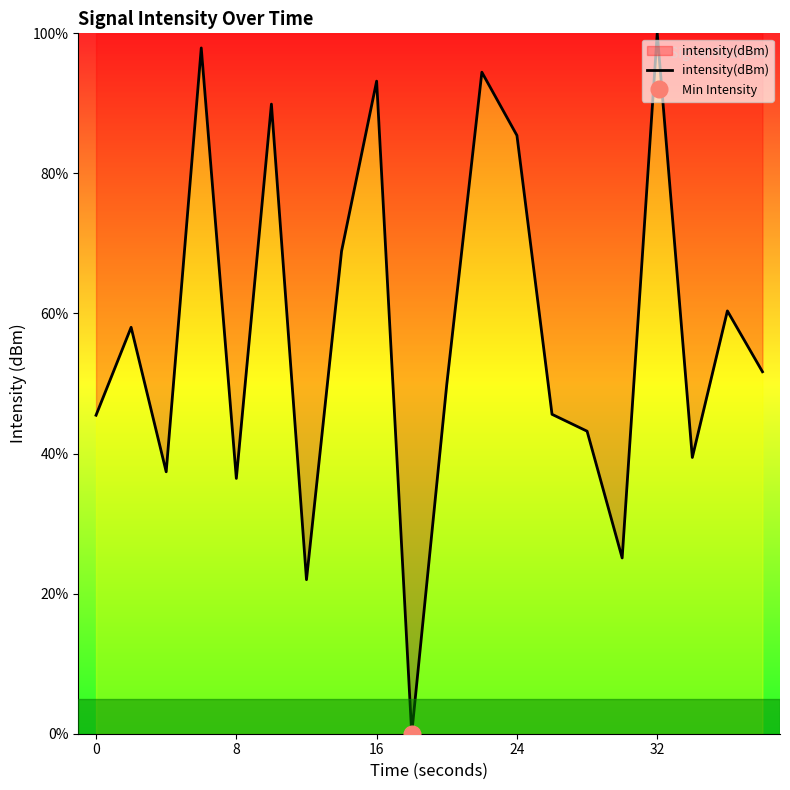

Reading right to left, extract all data points from this chart.

51.7	60.4	39.4	100.0	25.1	43.2	45.6	85.4	94.4	49.9	0.0	93.2	68.9	22.0	89.9	36.5	97.9	37.4	58.0	45.5